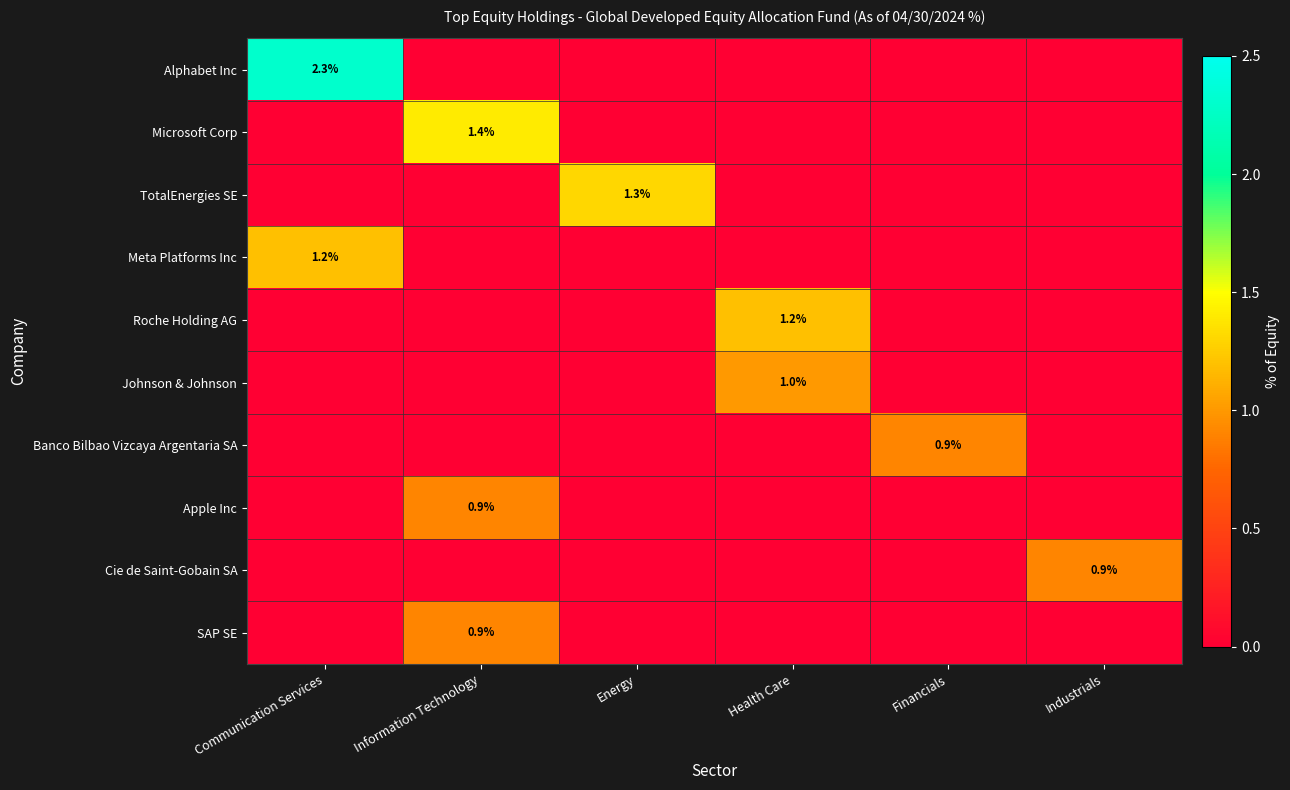

The Johnson & Johnson series shows 1.0 at Health Care. True or false?

True